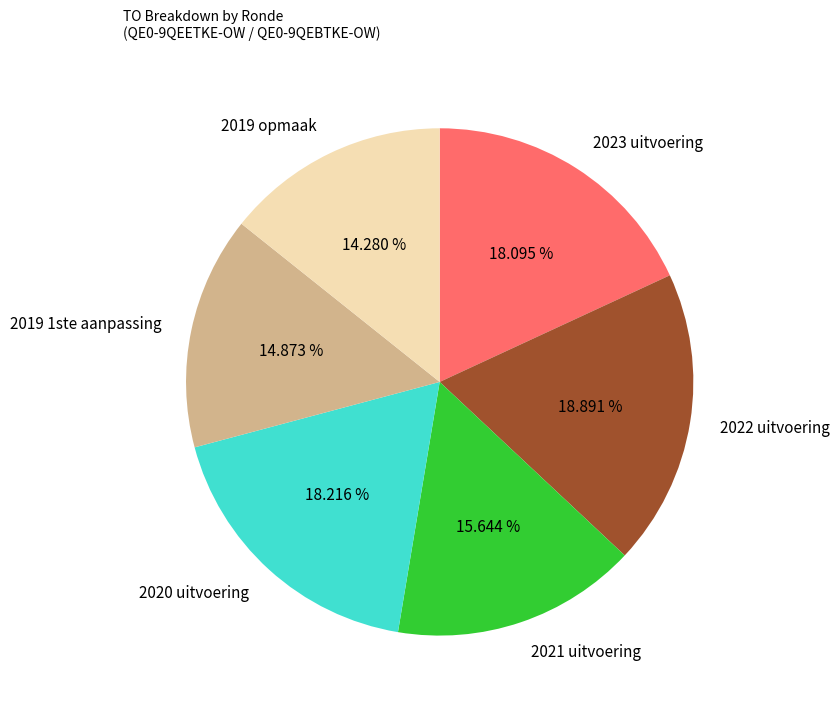

Which category has the smallest portion of the pie?

2019 opmaak